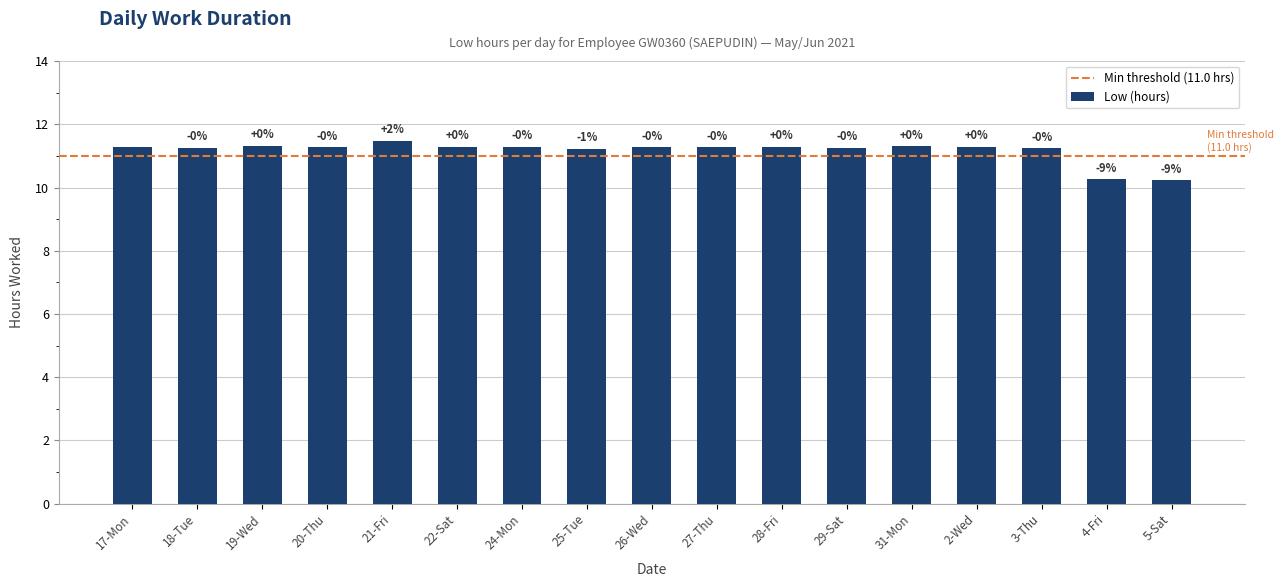

What is the ratio of the value at 31-Mon to the value at 2-Wed?

1.0